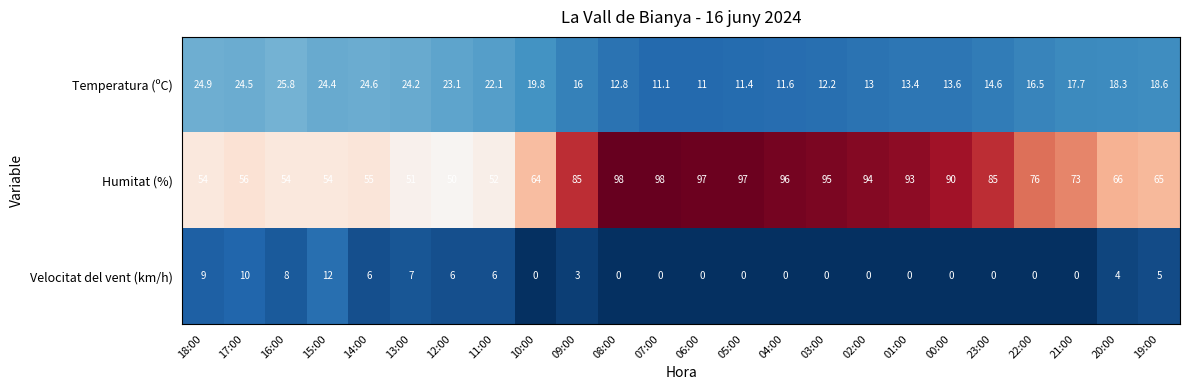

True or false: Humitat (%) has a value of 73.0 at 21:00.

True